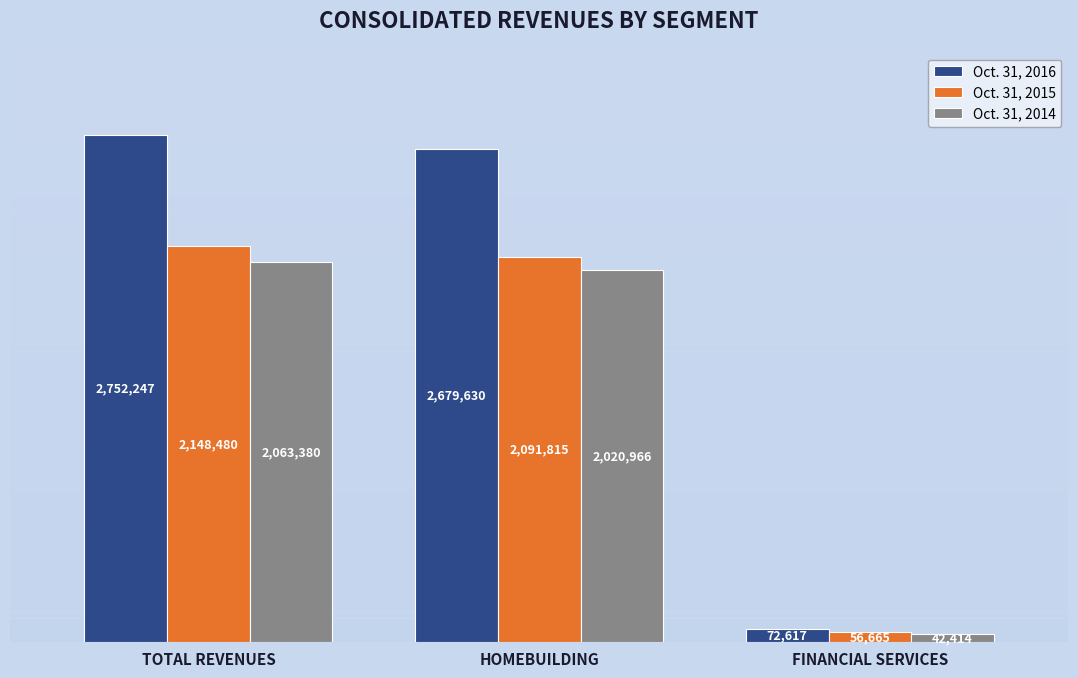

Where does the Oct. 31, 2015 series first go above 2091815?

TOTAL REVENUES